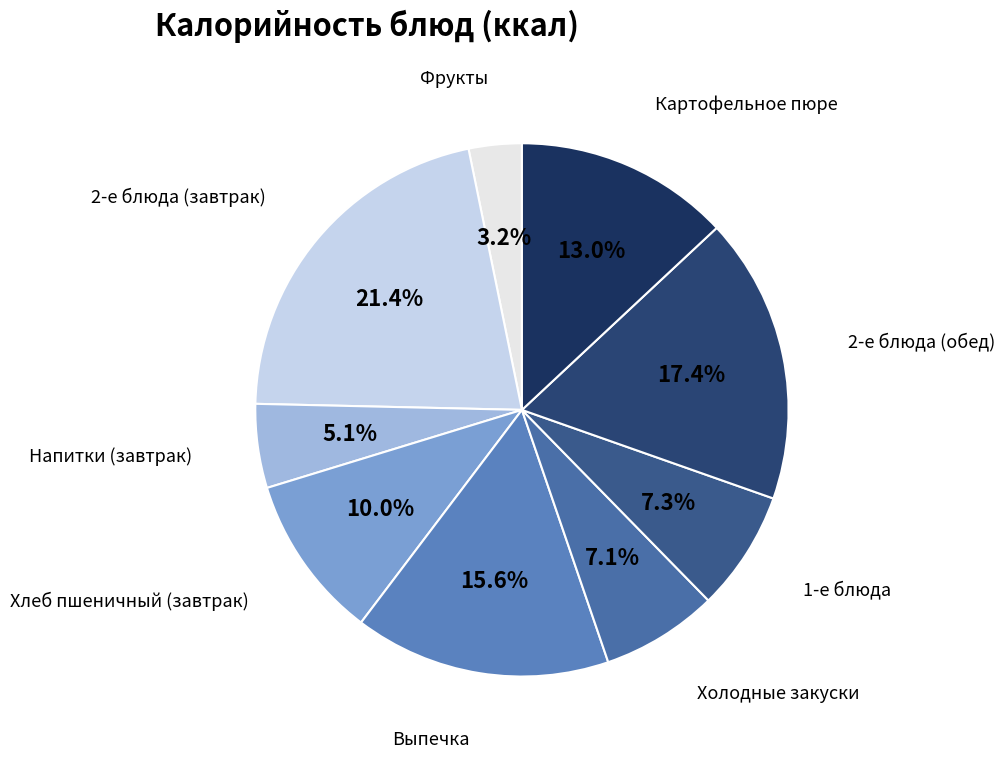

To the nearest percent, what is the difference between the largest and smallest slice percentages?

18%